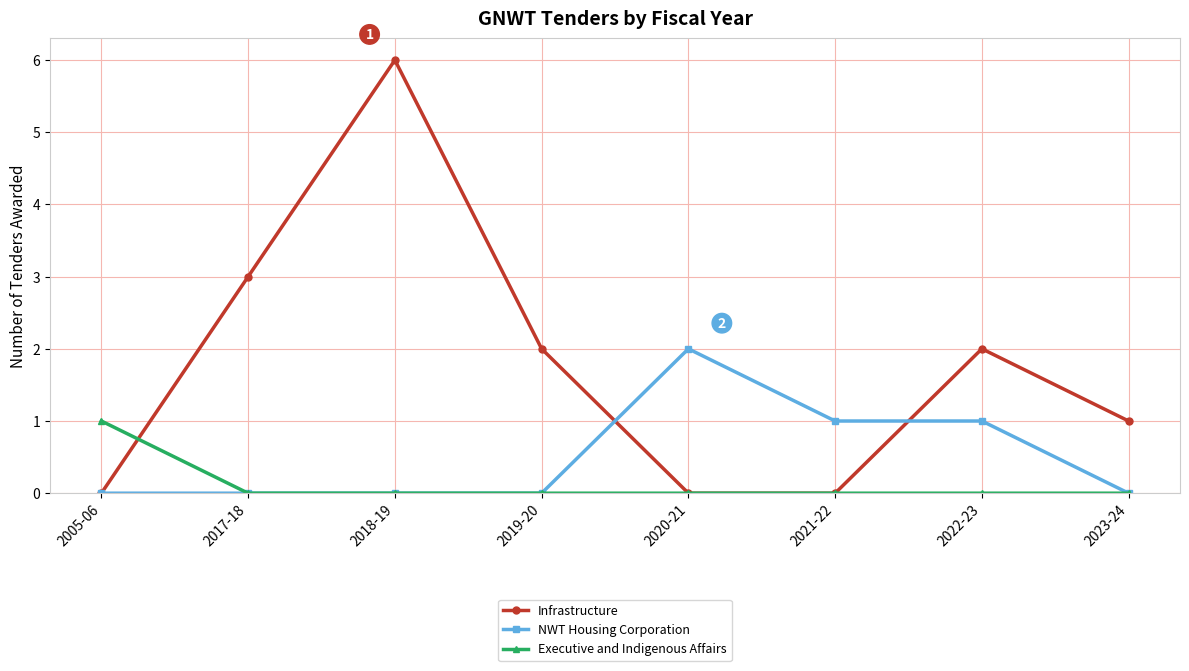

At which category does the chart reach its peak across all series?

2018-19